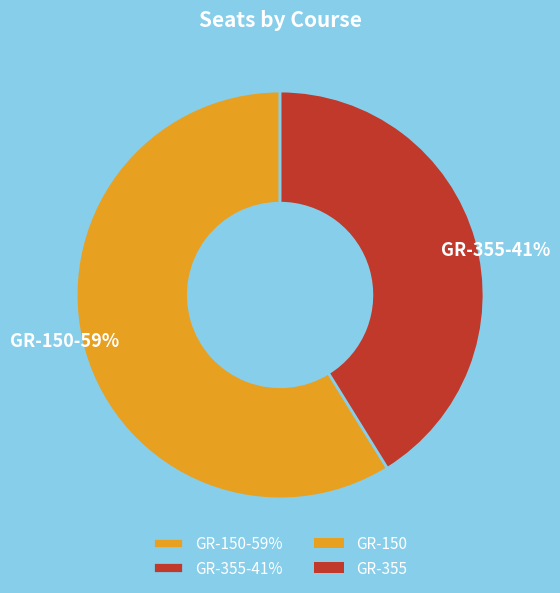

Does GR-150 account for over 50% of the chart?

Yes